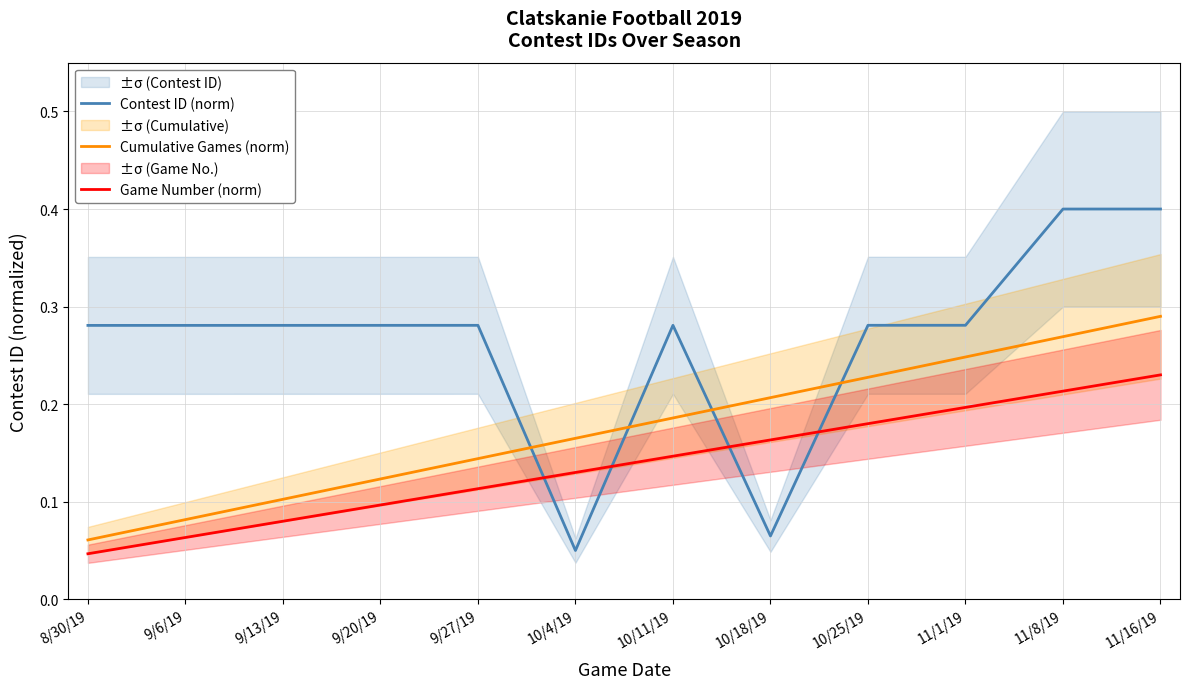

What are all the series names shown in the legend?

Contest ID (norm), Cumulative Games (norm), Game Number (norm)